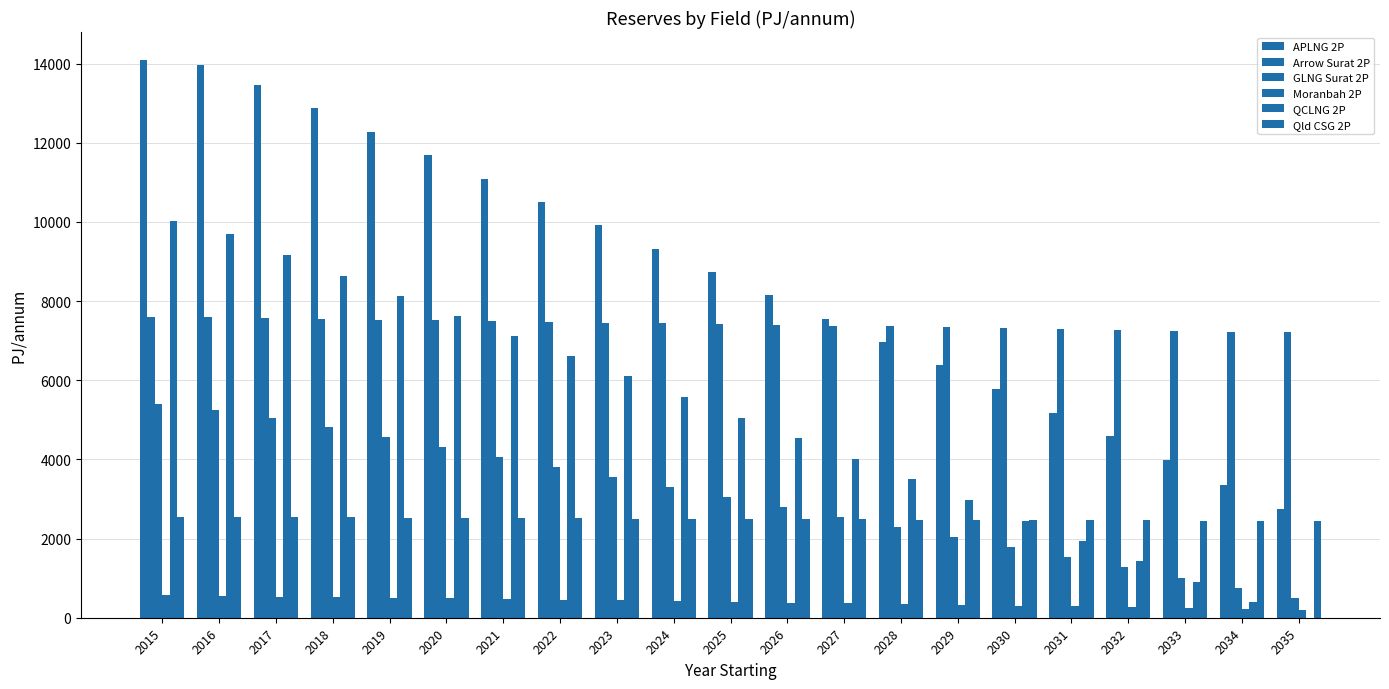

Reading right to left, extract all data points from this chart.

APLNG 2P: 2035=2751.5	2034=3363.4	2033=3974.6	2032=4583.3	2031=5182.6	2030=5781.2	2029=6374.2	2028=6967.1	2027=7558.2	2026=8148.0	2025=8736.2	2024=9326.5	2023=9915.1	2022=10503.9	2021=11092.4	2020=11682.9	2019=12272.3	2018=12863.6	2017=13454.8	2016=13951.5	2015=14091.0
Arrow Surat 2P: 2035=7212.9	2034=7229.5	2033=7249.8	2032=7272.8	2031=7294.9	2030=7316.0	2029=7336.6	2028=7358.9	2027=7380.6	2026=7399.9	2025=7421.5	2024=7435.2	2023=7452.5	2022=7468.5	2021=7491.3	2020=7512.1	2019=7532.2	2018=7552.3	2017=7568.0	2016=7597.7	2015=7605.8
GLNG Surat 2P: 2035=506.1	2034=760.5	2033=1014.9	2032=1270.0	2031=1524.4	2030=1778.8	2029=2033.2	2028=2288.3	2027=2542.6	2026=2797.0	2025=3051.4	2024=3306.5	2023=3560.9	2022=3815.3	2021=4069.7	2020=4322.7	2019=4575.5	2018=4824.9	2017=5042.0	2016=5244.1	2015=5391.0
Moranbah 2P: 2035=200.8	2034=221.9	2033=242.8	2032=263.6	2031=284.2	2030=304.6	2029=324.5	2028=343.8	2027=362.6	2026=381.2	2025=399.4	2024=417.5	2023=435.4	2022=453.2	2021=470.4	2020=486.8	2019=502.8	2018=519.2	2017=535.9	2016=553.0	2015=570.0
QCLNG 2P: 2035=0.0	2034=386.6	2033=904.8	2032=1421.3	2031=1937.3	2030=2455.9	2029=2976.2	2028=3494.7	2027=4011.4	2026=4530.6	2025=5047.1	2024=5572.9	2023=6093.8	2022=6616.3	2021=7127.9	2020=7633.3	2019=8137.8	2018=8644.5	2017=9170.2	2016=9695.8	2015=10028.0
Qld CSG 2P: 2035=2440.1	2034=2445.6	2033=2451.1	2032=2456.6	2031=2462.0	2030=2467.5	2029=2473.0	2028=2478.5	2027=2483.9	2026=2489.4	2025=2494.9	2024=2500.4	2023=2505.9	2022=2511.3	2021=2516.8	2020=2522.3	2019=2527.8	2018=2533.2	2017=2538.7	2016=2544.2	2015=2549.7